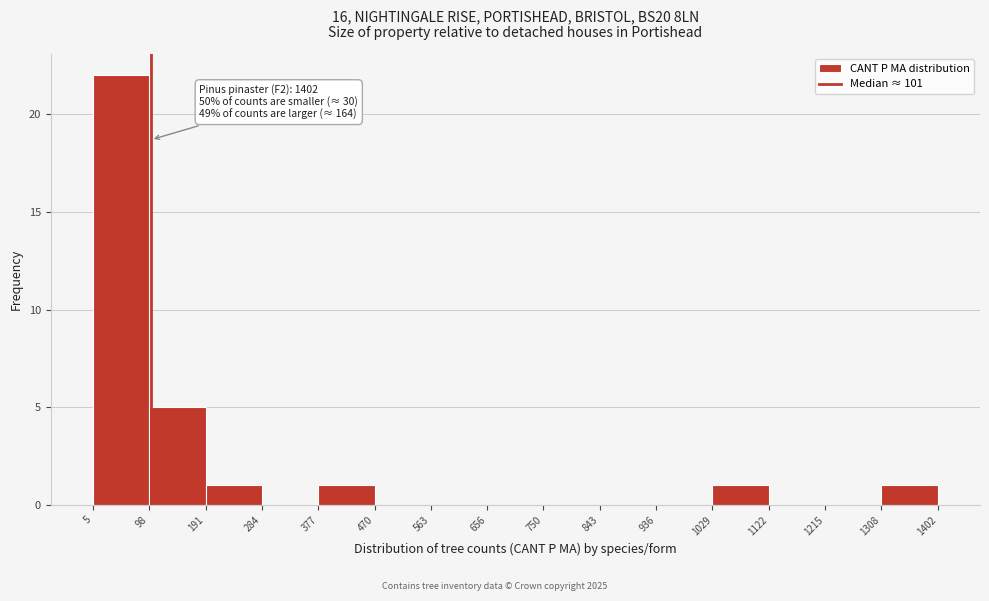

Which range on the x-axis has the tallest bar?

5 to 98